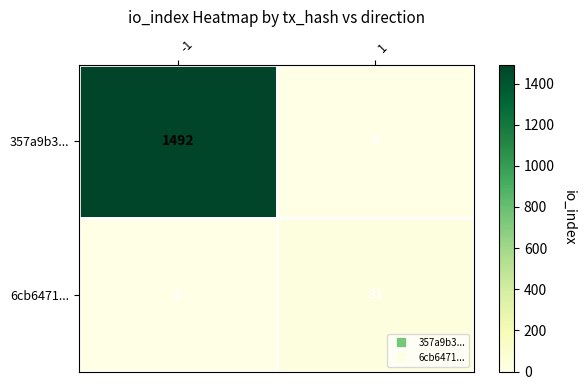

Rank the series by their average value, from lowest to highest.

6cb6471..., 357a9b3...